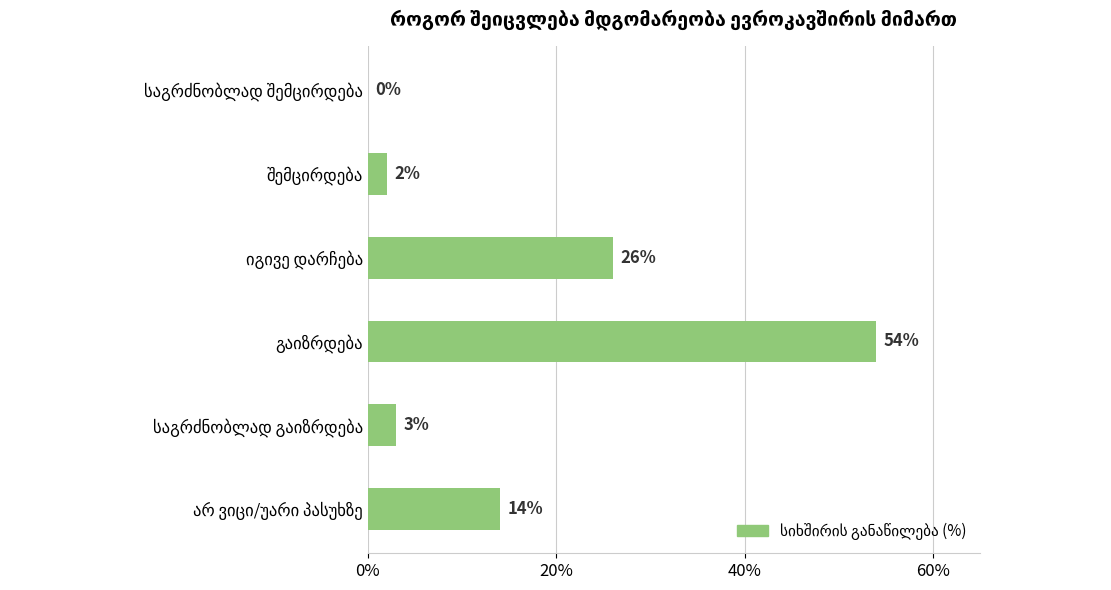

What is the maximum value shown in the chart?

54